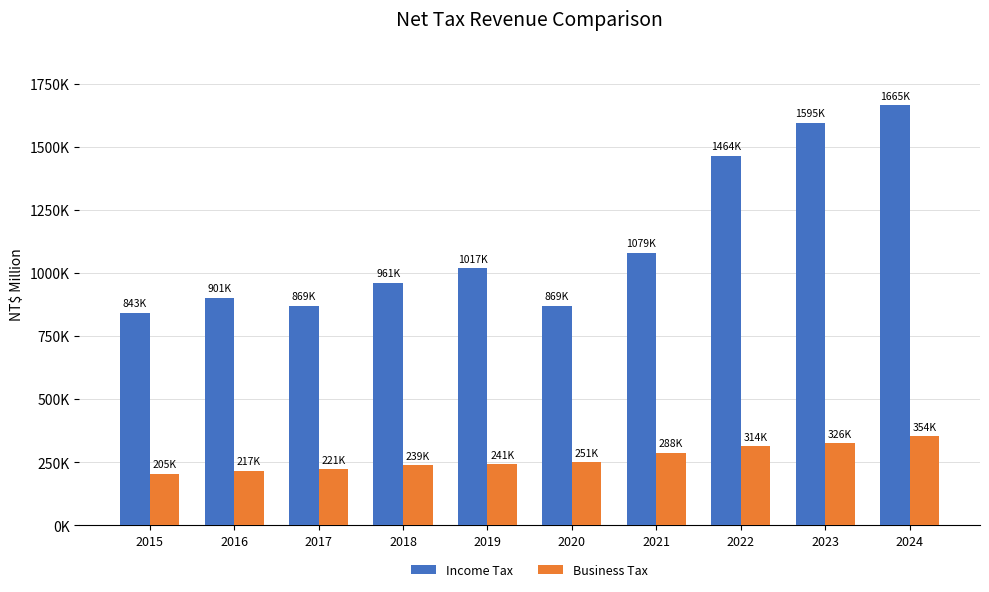

Count the number of data series in this chart.

2